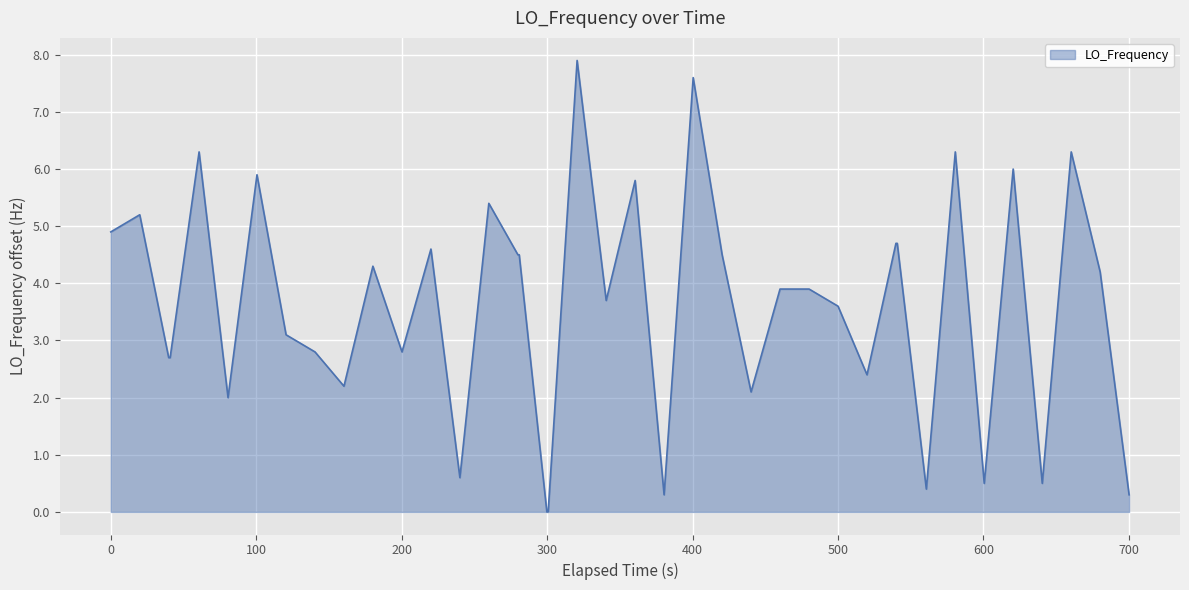

Reading left to right, what are all the values shown in this chart?

4.9	5.2	2.7	2.7	6.3	2.0	5.9	3.1	2.8	2.2	4.3	2.8	4.6	0.6	5.4	4.5	4.5	0.0	0.0	7.9	3.7	5.8	0.3	7.6	4.5	2.1	3.9	3.9	3.6	2.4	4.7	4.7	0.4	6.3	0.5	6.0	0.5	6.3	4.2	0.3